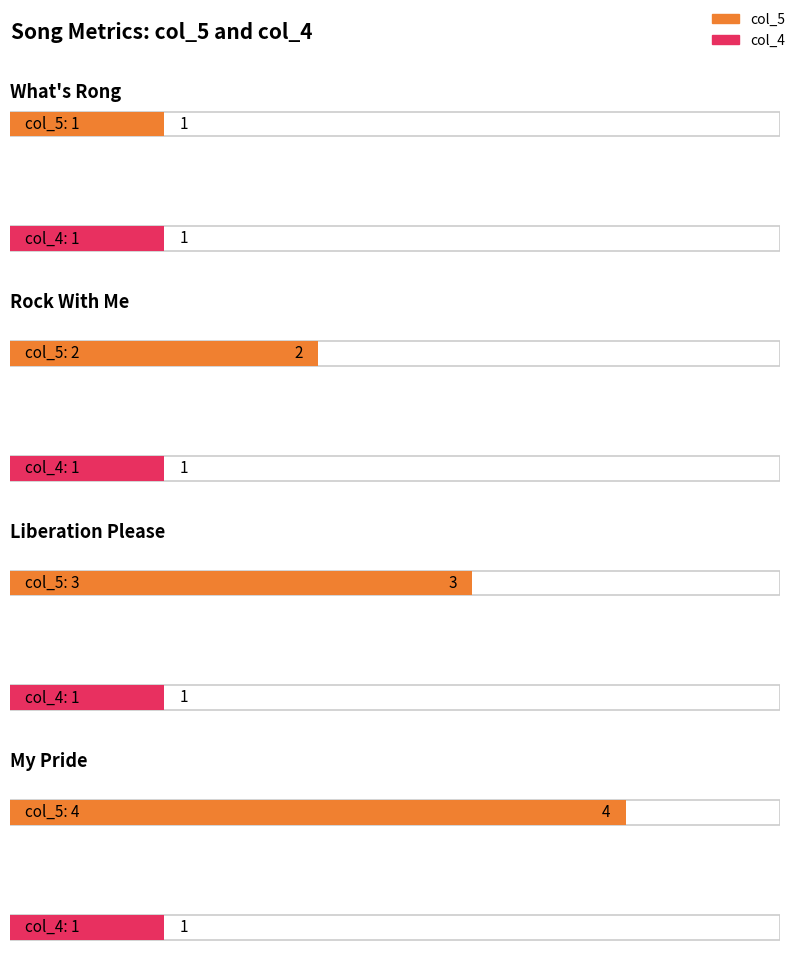

What value does the col_4 series have at My Pride?

1